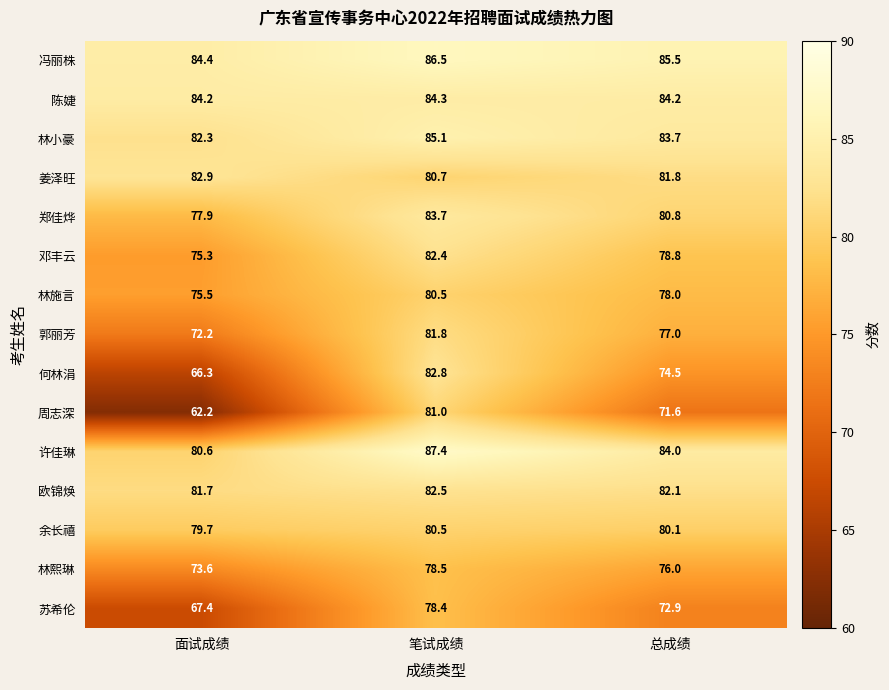

How many data points does each series have?

3